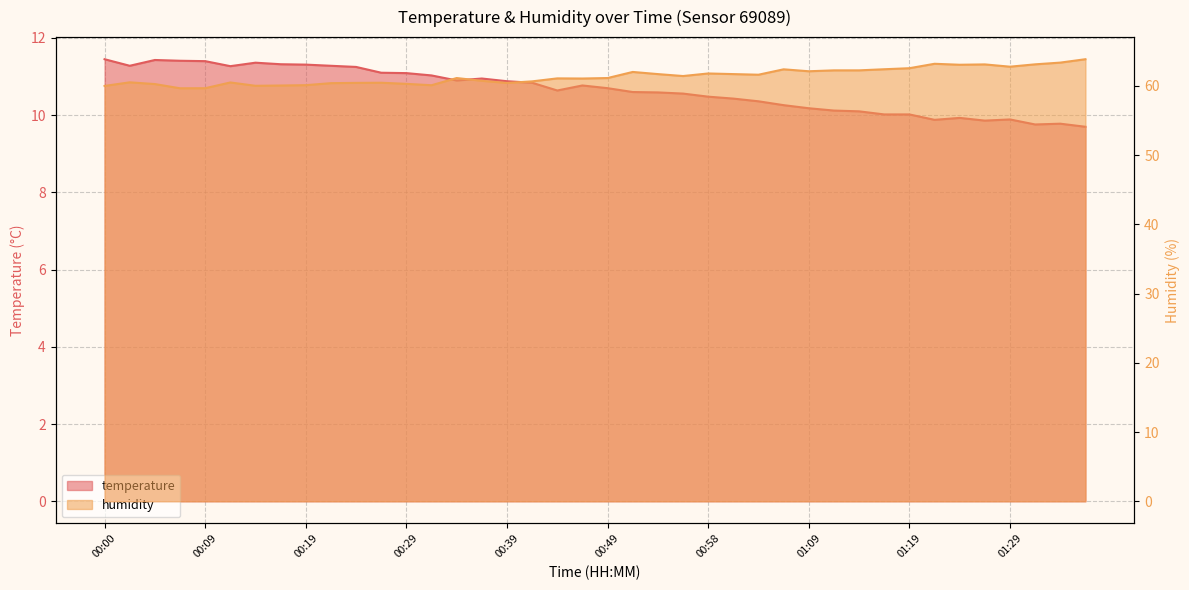

Reading right to left, transcribe all the data shown in this chart.

temperature: 9.7	9.8	9.8	9.9	9.9	9.9	9.9	10.0	10.0	10.1	10.1	10.2	10.3	10.4	10.4	10.5	10.6	10.6	10.6	10.7	10.8	10.6	10.8	10.9	10.9	10.9	11.0	11.1	11.1	11.2	11.3	11.3	11.3	11.4	11.3	11.4	11.4	11.4	11.3	11.4
humidity: 63.9	63.4	63.1	62.8	63.1	63.1	63.2	62.6	62.4	62.3	62.3	62.1	62.4	61.6	61.7	61.8	61.4	61.7	62.0	61.1	61.1	61.1	60.7	60.4	60.8	61.1	60.1	60.3	60.5	60.5	60.4	60.1	60.1	60.0	60.5	59.7	59.7	60.3	60.5	60.0